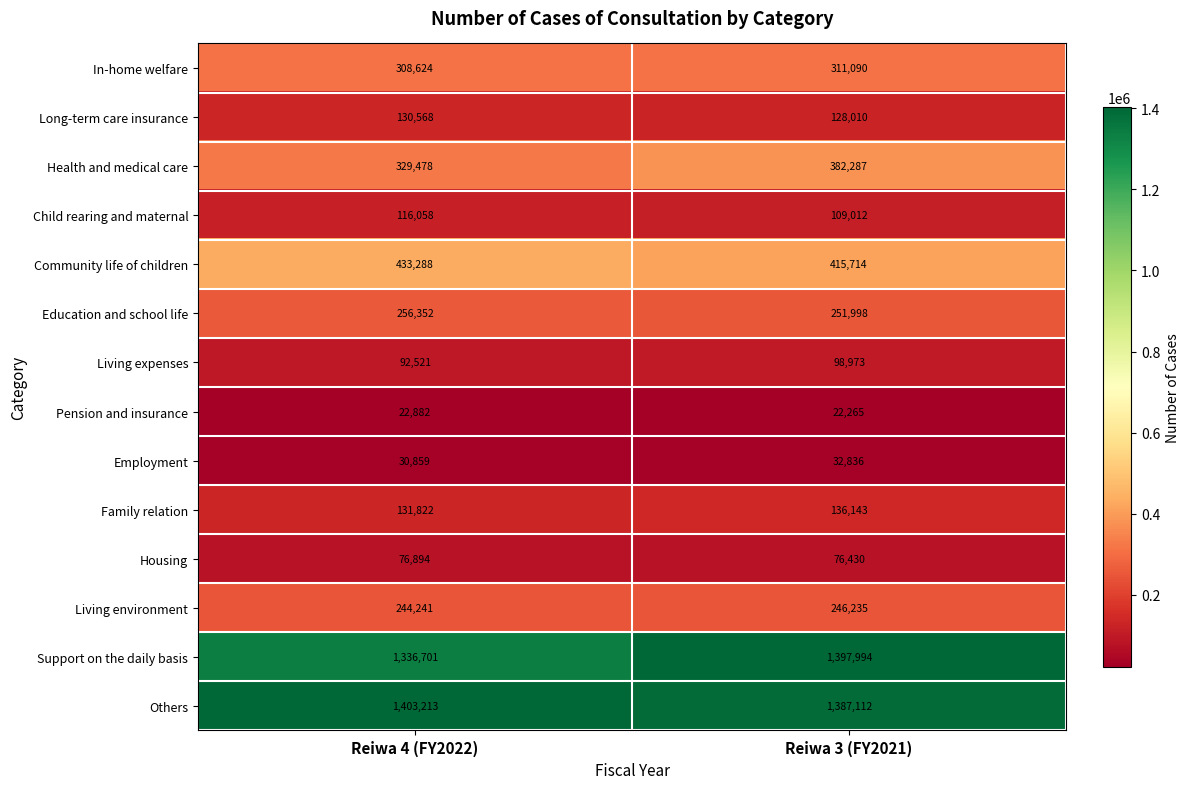

Count the number of categories in the chart.

2